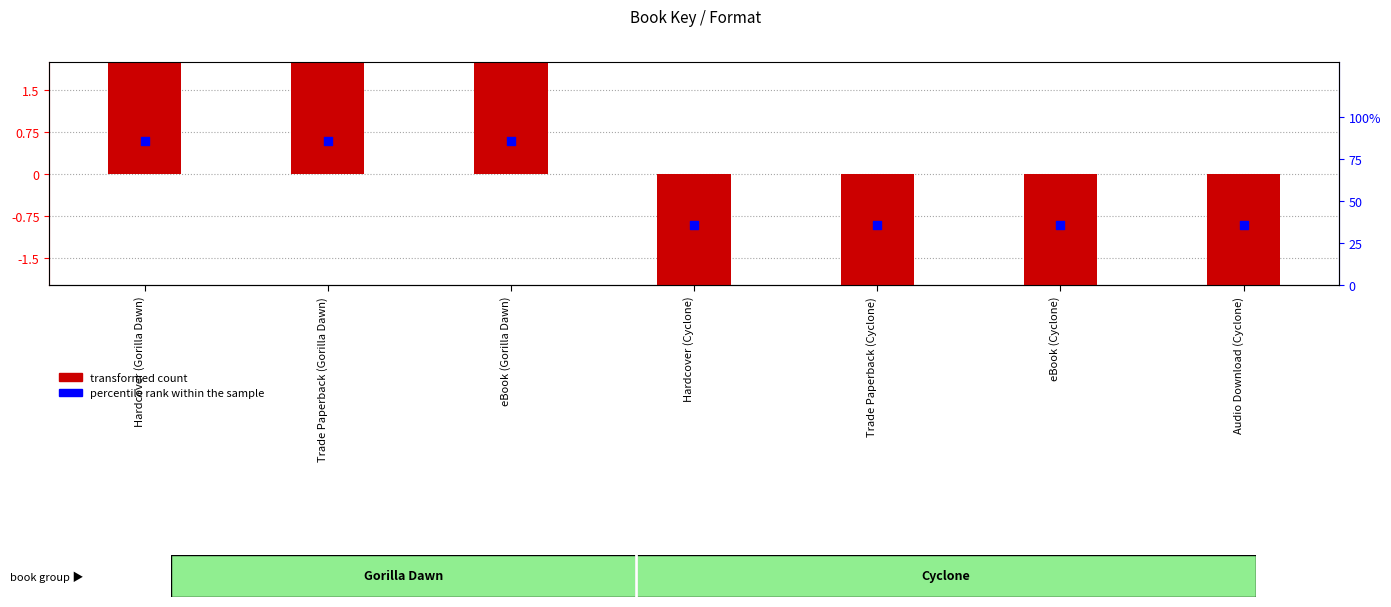

Which series has the largest Y range (max minus min)?

transformed count